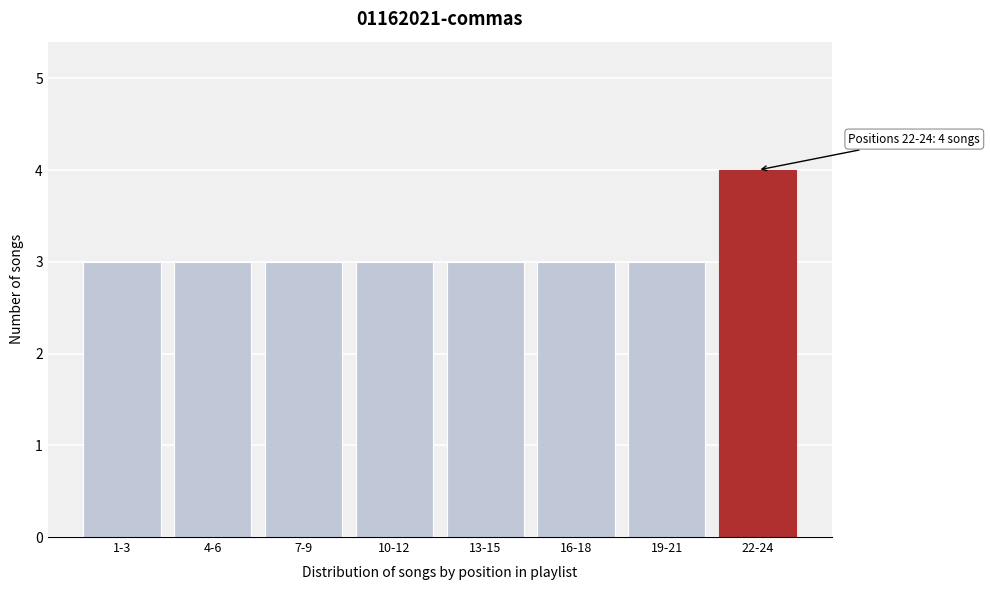

Reading left to right, what are all the values shown in this chart?

3	3	3	3	3	3	3	4